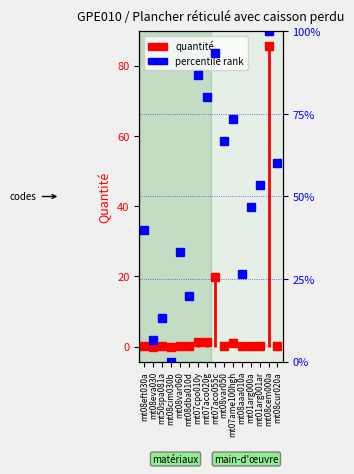

What is the label of the 1st point from the left?

mt08eft030a